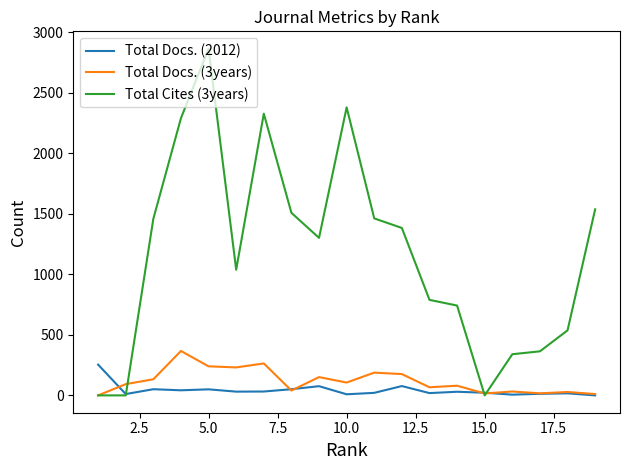

Which series has the largest range (max minus min)?

Total Cites (3years)